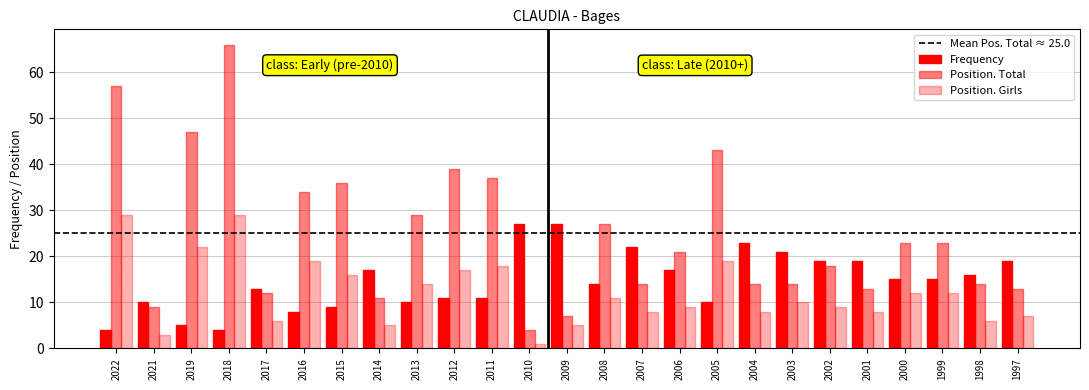

How many bars are there in each group?

3